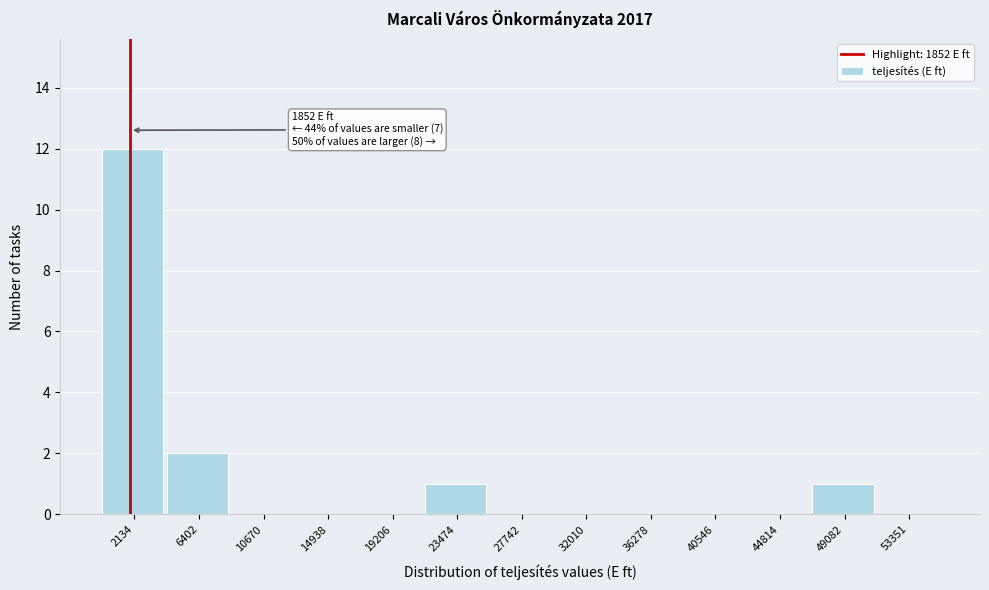

Which range on the x-axis has the tallest bar?

0 to 4500